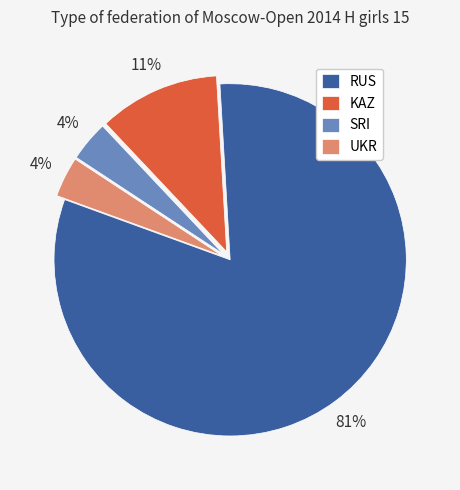

The RUS slice represents 81% of the pie. True or false?

True